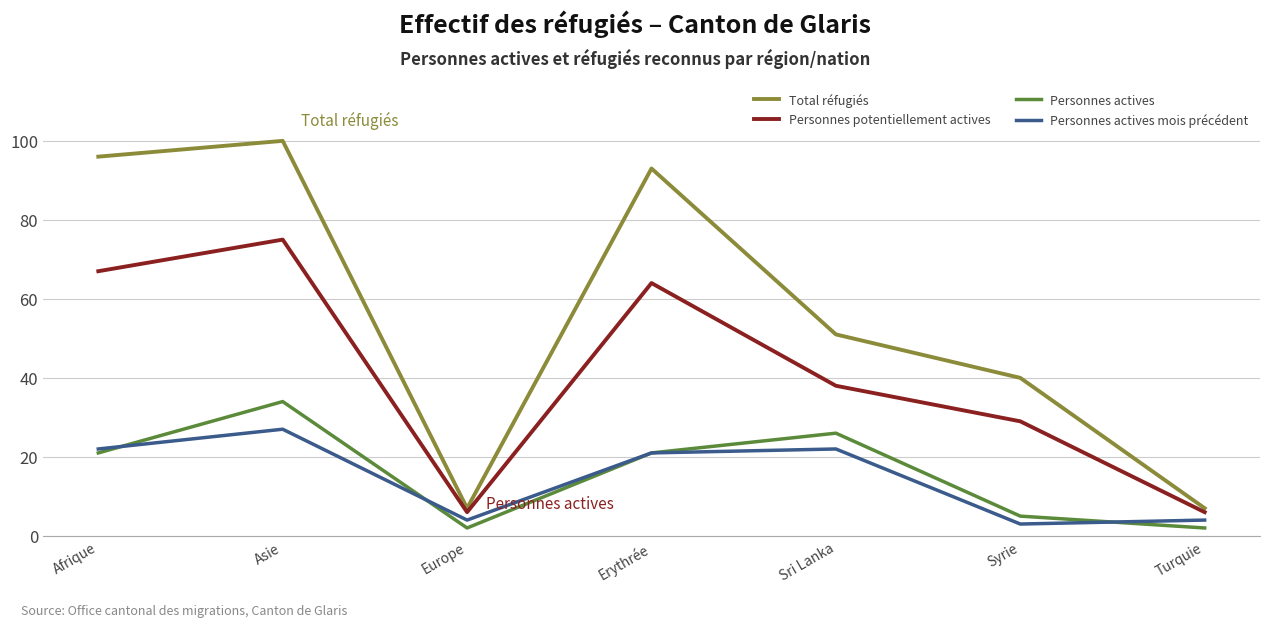

Is it true that Personnes actives mois précédent equals 3 at Syrie?

True